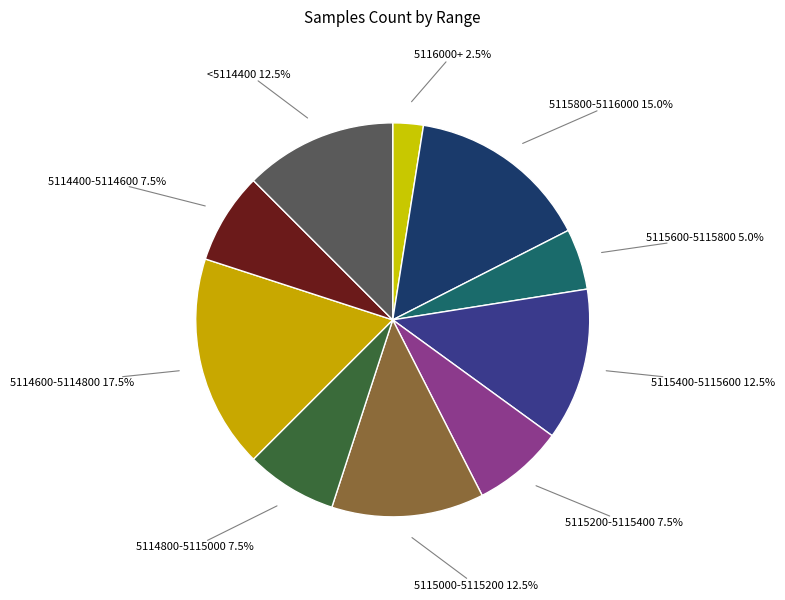

What is the largest slice in the pie chart?

5114600-5114800